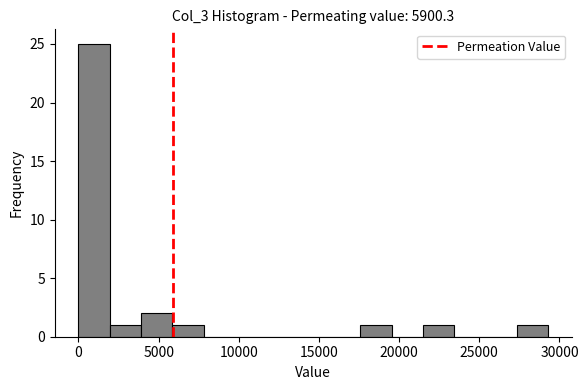

Around what value on the x-axis is the tallest bar? Give the approximate position of its centre, as read against the axis.

1000